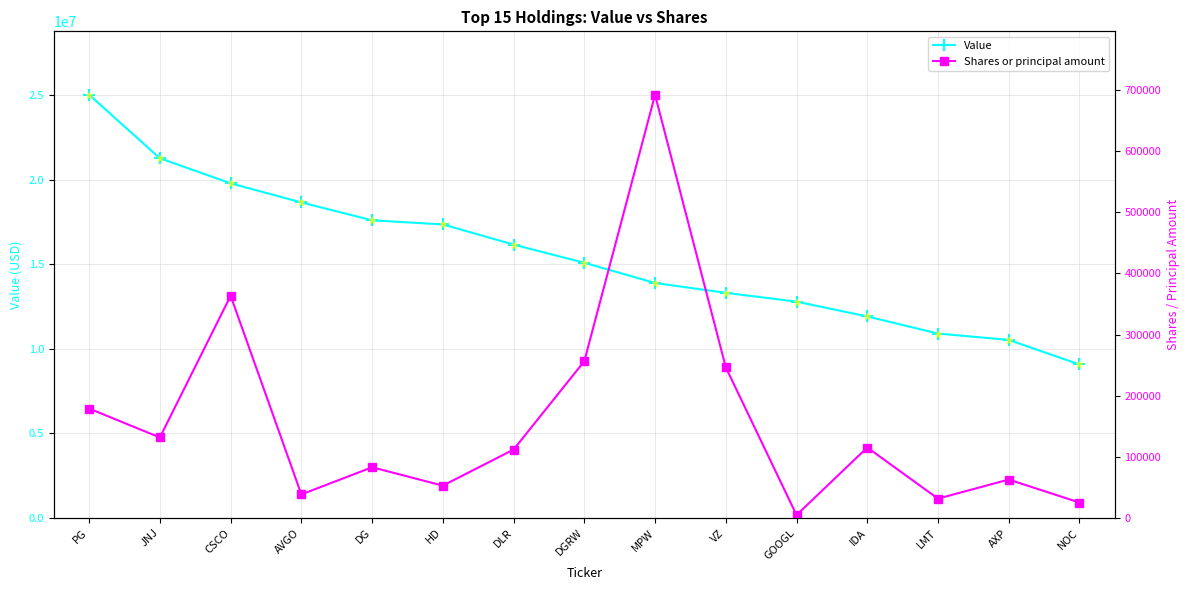

What is the sum of all Shares or principal amount values?

2394293